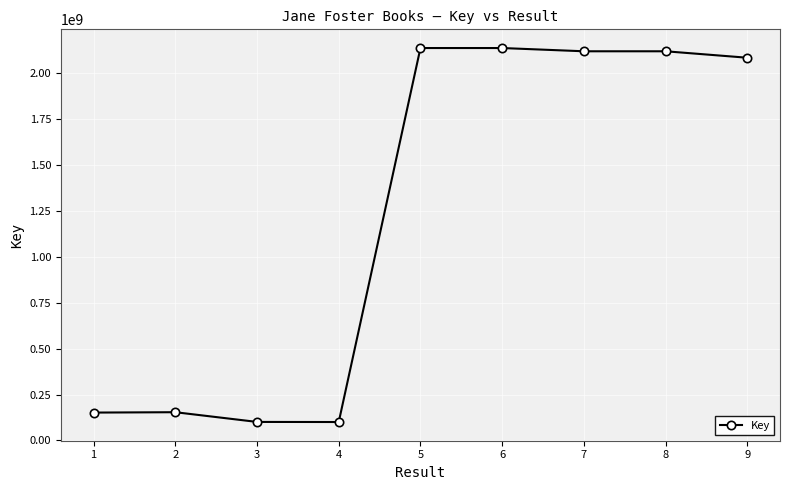

What is the smallest value displayed?

100336775